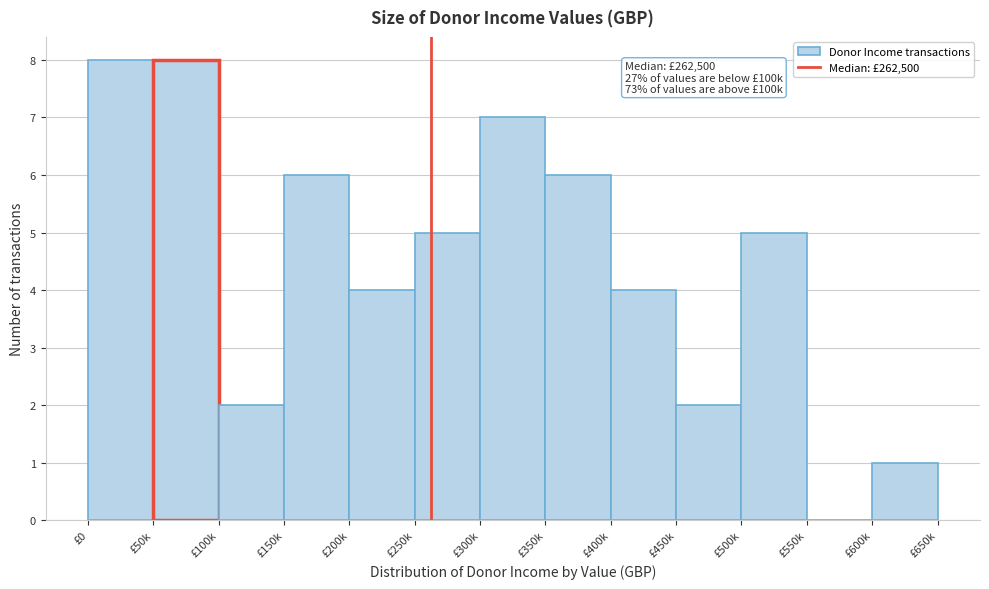

Reading left to right, extract all data points from this chart.

£0=8	£50k=8	£100k=2	£150k=6	£200k=4	£250k=5	£300k=7	£350k=6	£400k=4	£450k=2	£500k=5	£550k=0	£600k=1